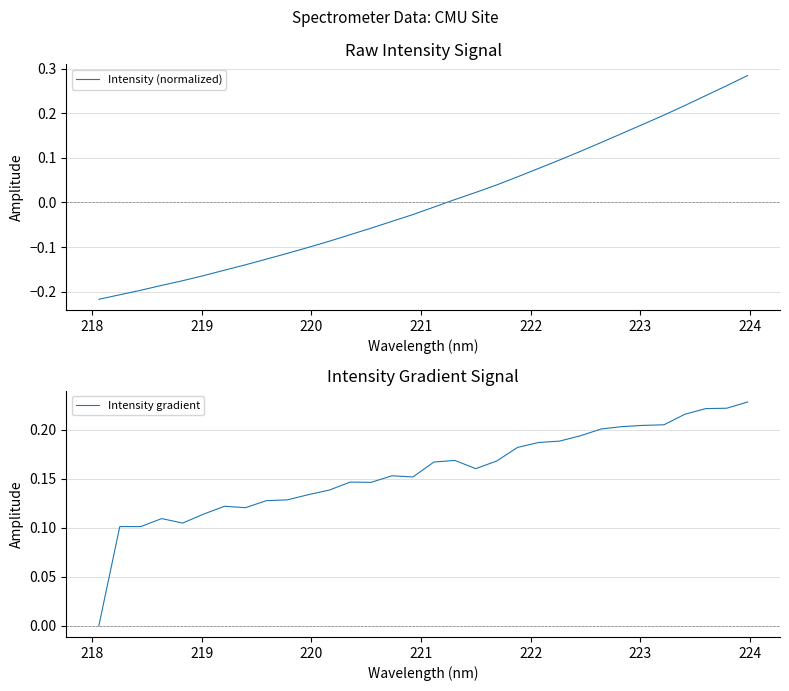

Is it true that Intensity gradient equals 0.1 at 23?

False